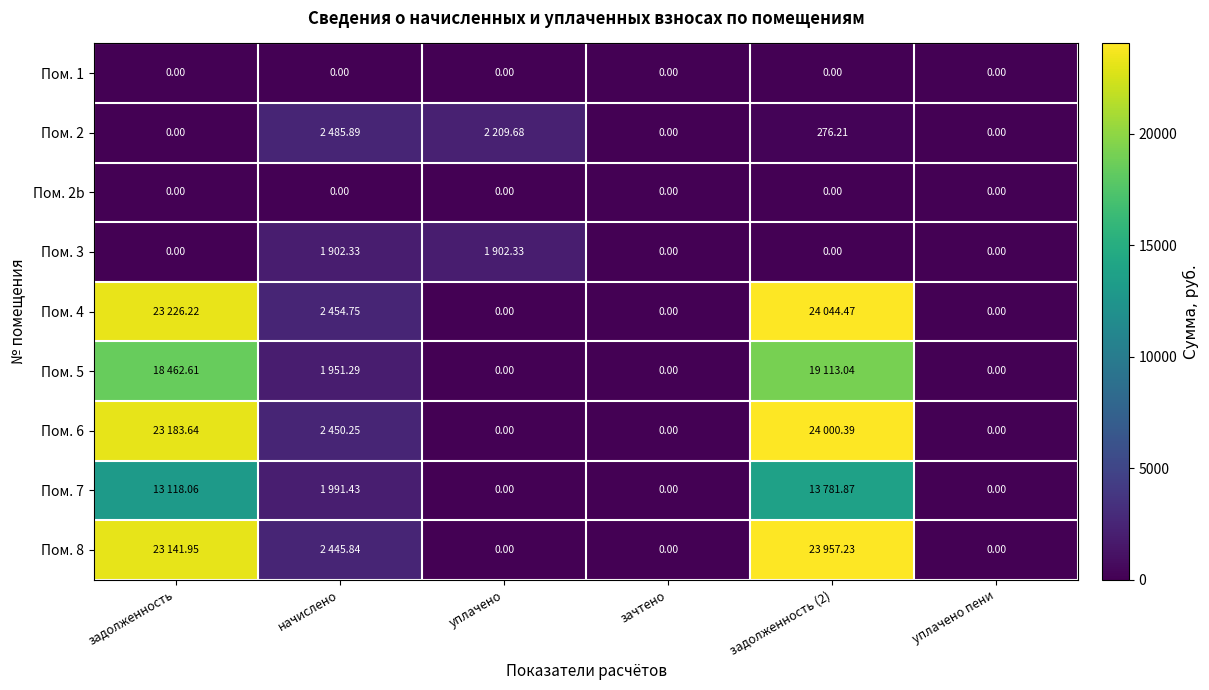

Rank the series by their maximum value, from lowest to highest.

Пом. 1, Пом. 2b, Пом. 3, Пом. 2, Пом. 7, Пом. 5, Пом. 8, Пом. 6, Пом. 4